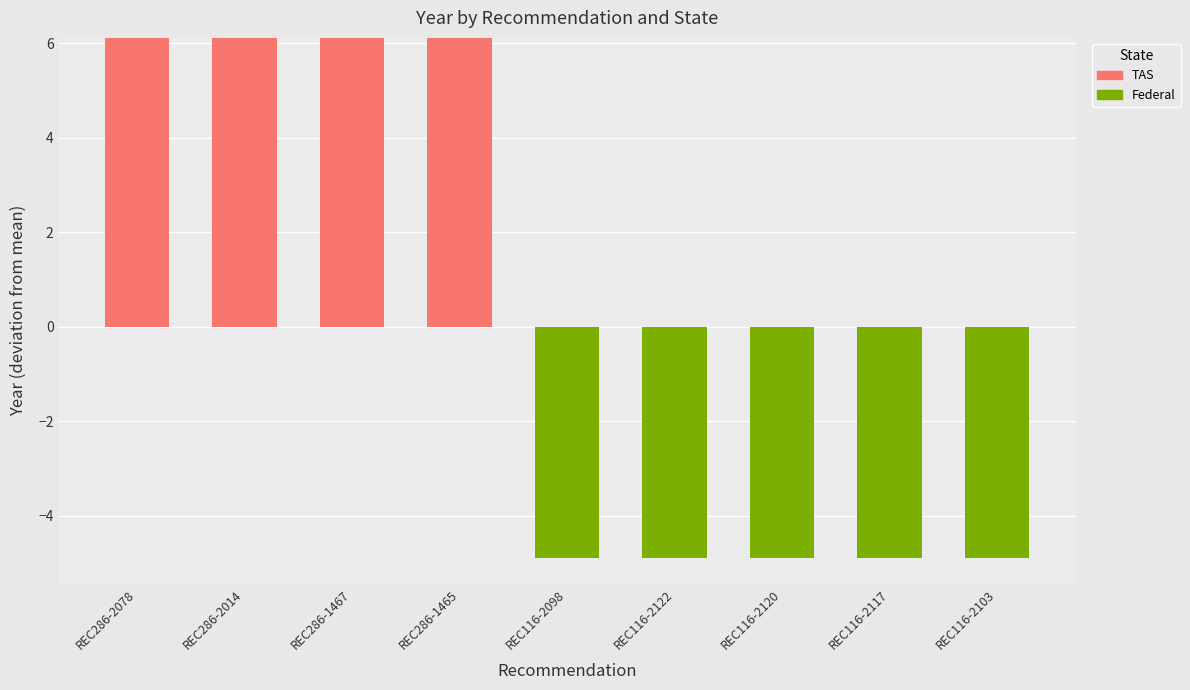

The value of TAS at REC116-2117 is 0.0. True or false?

True